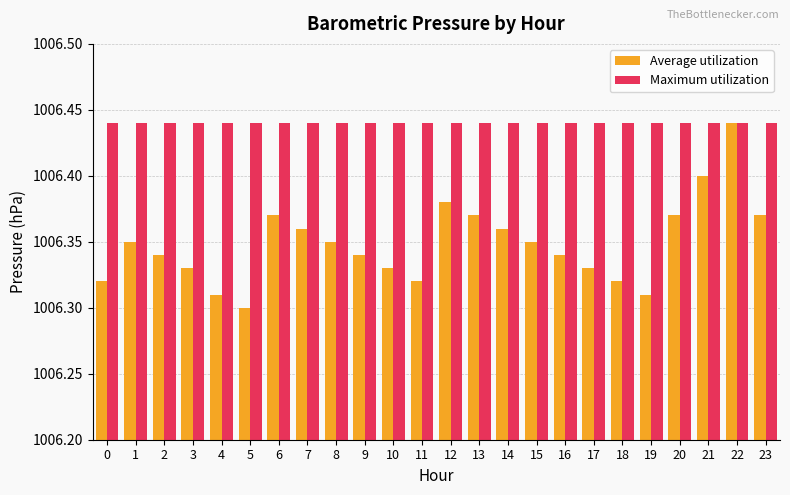

Rank the series at 21 from highest to lowest value.

Maximum utilization, Average utilization